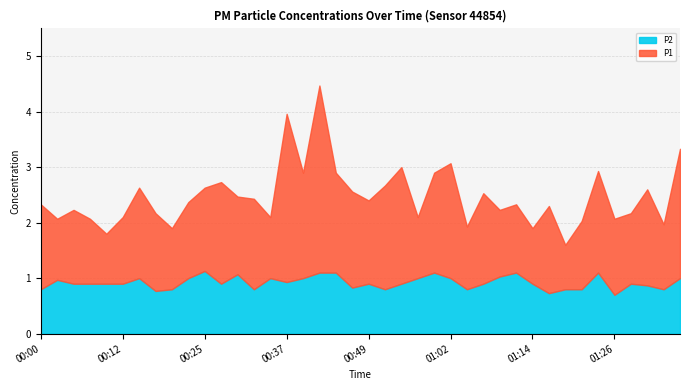

What is the difference between the maximum and minimum values in the P2 series?

0.4